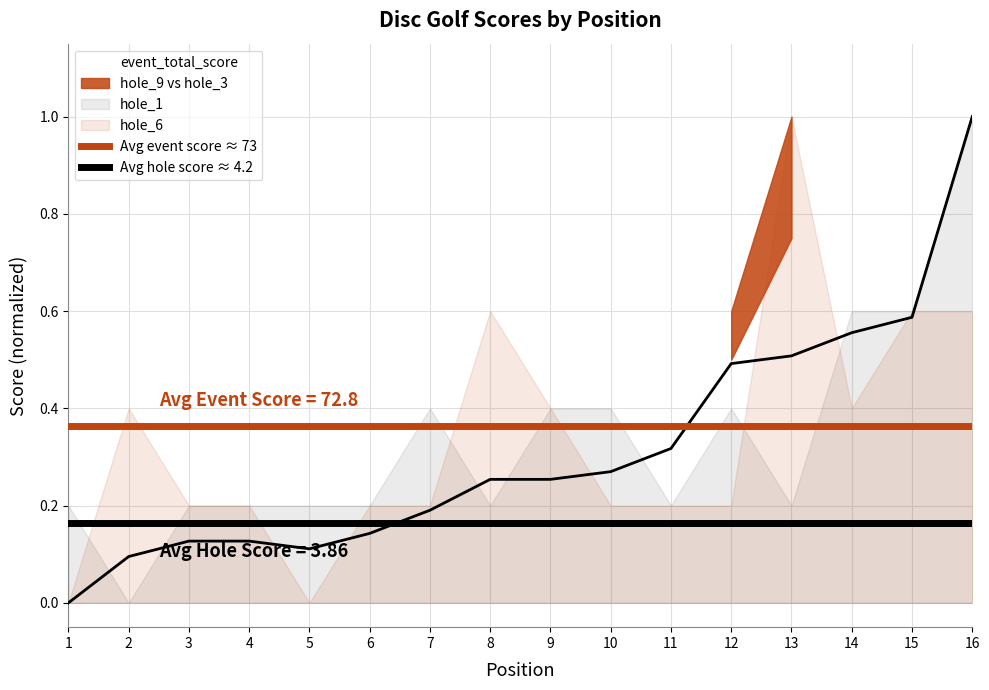

What is the total value across all series at 1?

0.5